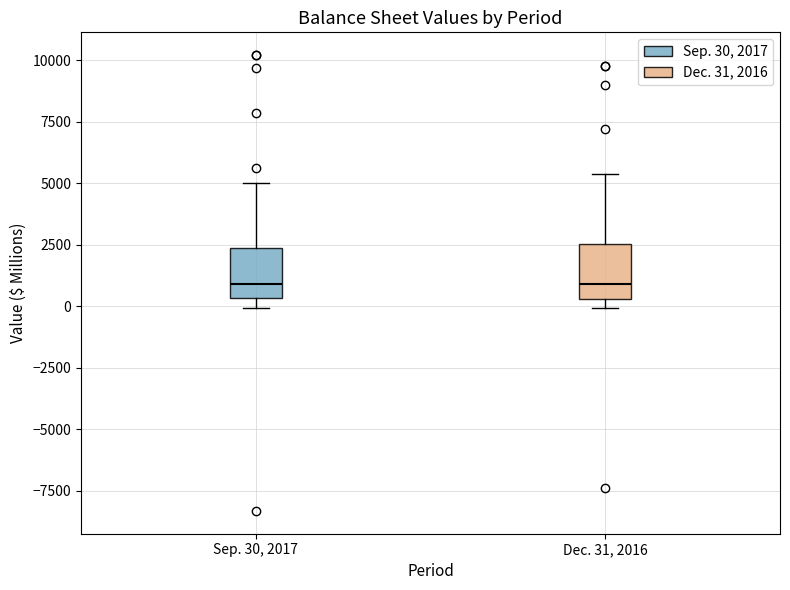

Reading left to right, transcribe this box plot: for each box, give where its median line is, the range the box spans, and where its two whiskers end, as read against the y-axis. The values are not printed on the chart, so give them approximately, as read against the axis.

Sep. 30, 2017: median 1000, box 500 to 2500, whiskers 0 to 5000
Dec. 31, 2016: median 1000, box 500 to 2500, whiskers 0 to 5500